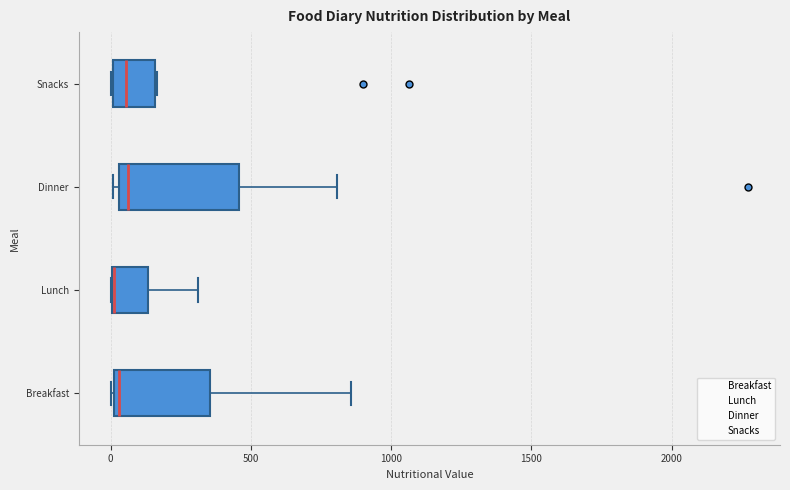

Reading bottom to top, read every box against the x-axis: the position of its median line, the range the box covers, and the ends of its whiskers. The values are not printed on the chart, so give them approximately, as read against the axis.

Breakfast: median 50, box 0 to 350, whiskers 0 to 850
Lunch: median 0 (drawn on the box's left edge), box 0 to 150, whiskers 0 to 300
Dinner: median 50 (just right of the box's left edge), box 50 to 450, whiskers 0 to 800
Snacks: median 50, box 0 to 150, whiskers 0 to 150